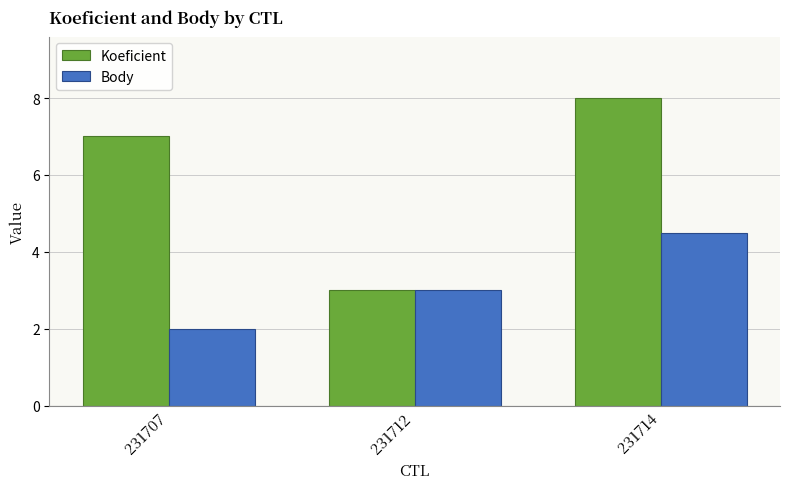

What is the difference between the maximum and minimum values in the Koeficient series?

5.0